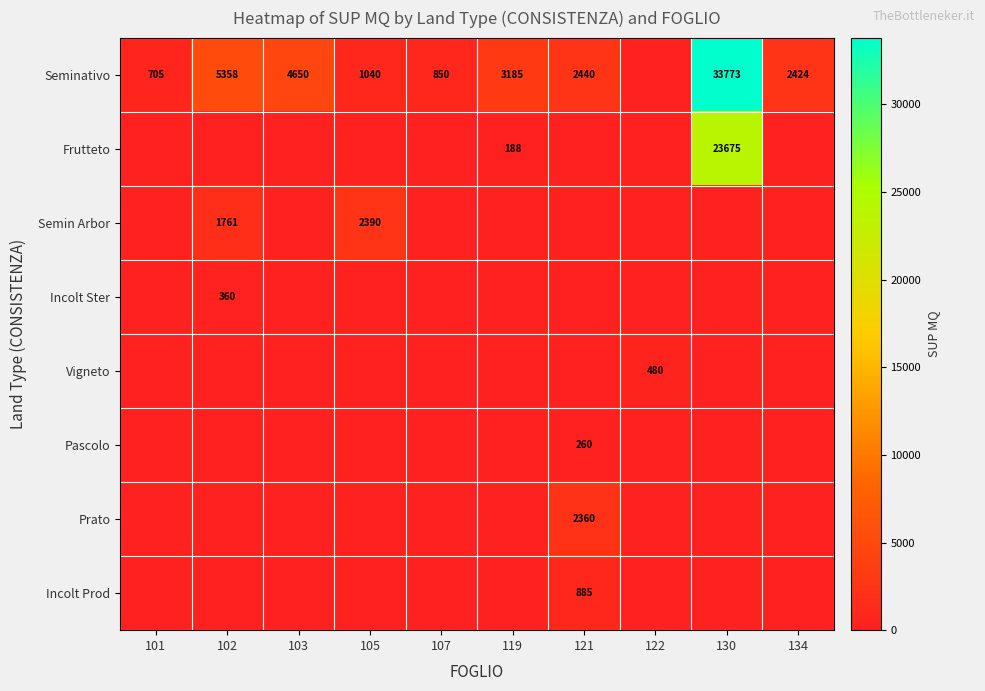

At how many categories does at least one series exceed 33316?

1